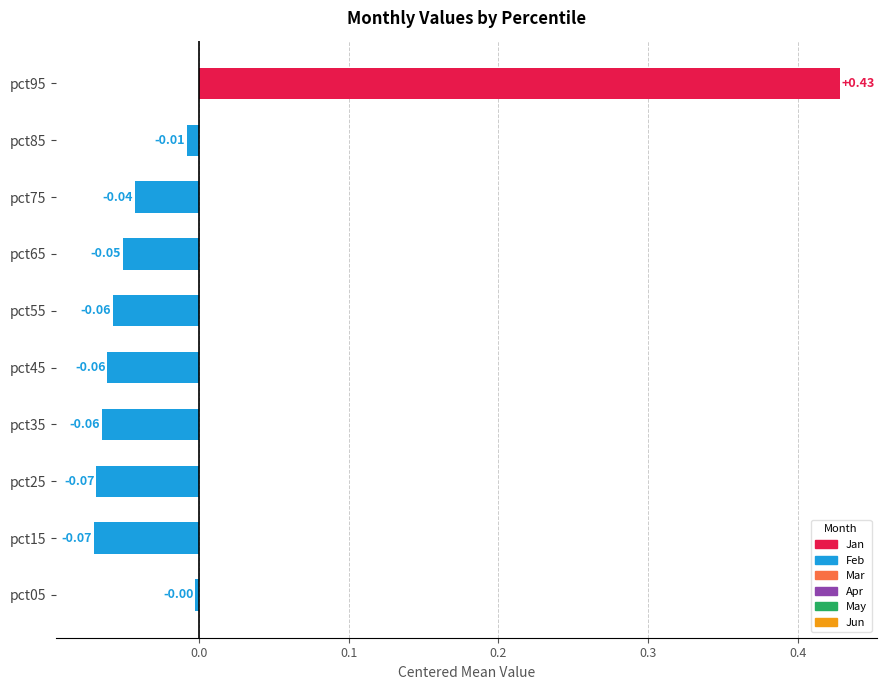

What is the change in value from pct55 to pct95?

+0.5